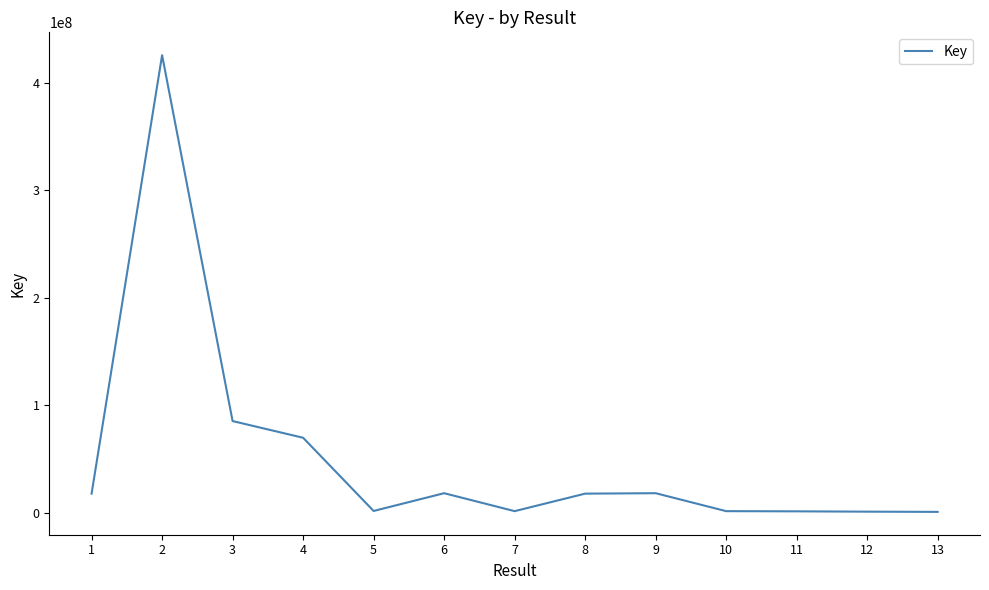

The chart shows a value of 1610824 at 11. True or false?

True